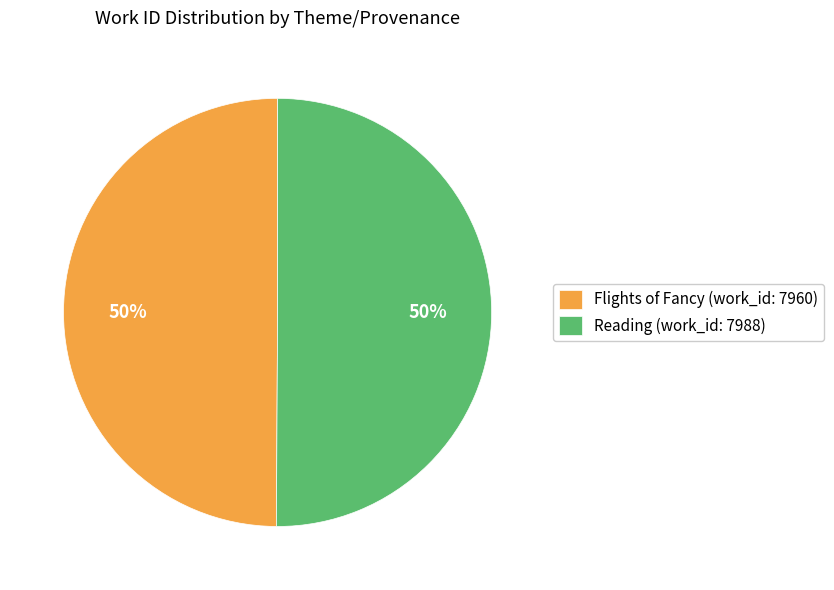

How many segments does this pie chart have?

2